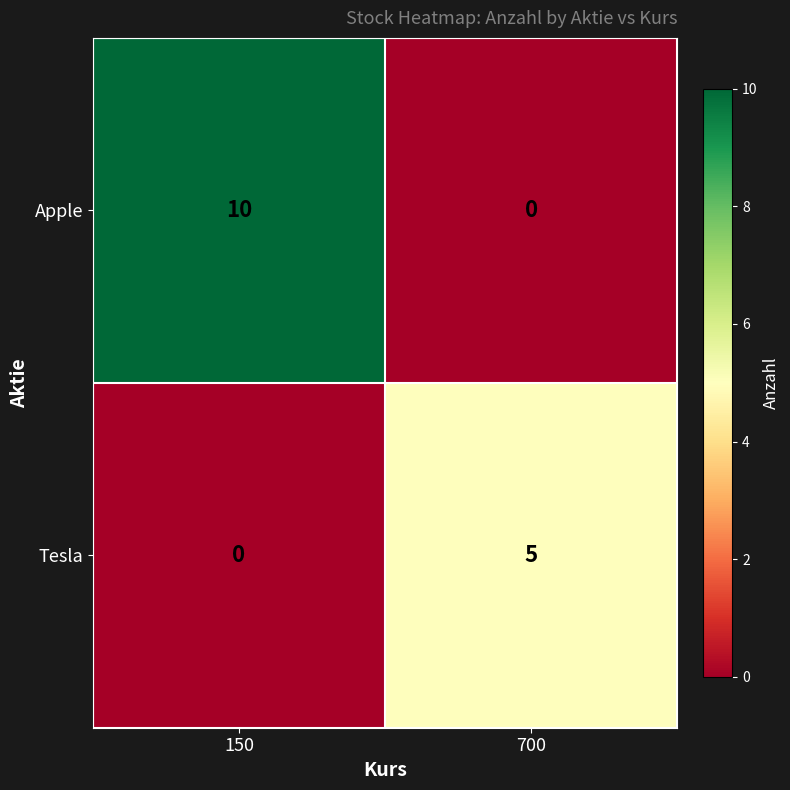

What is the sum of the Apple values at 150 and 700?

10